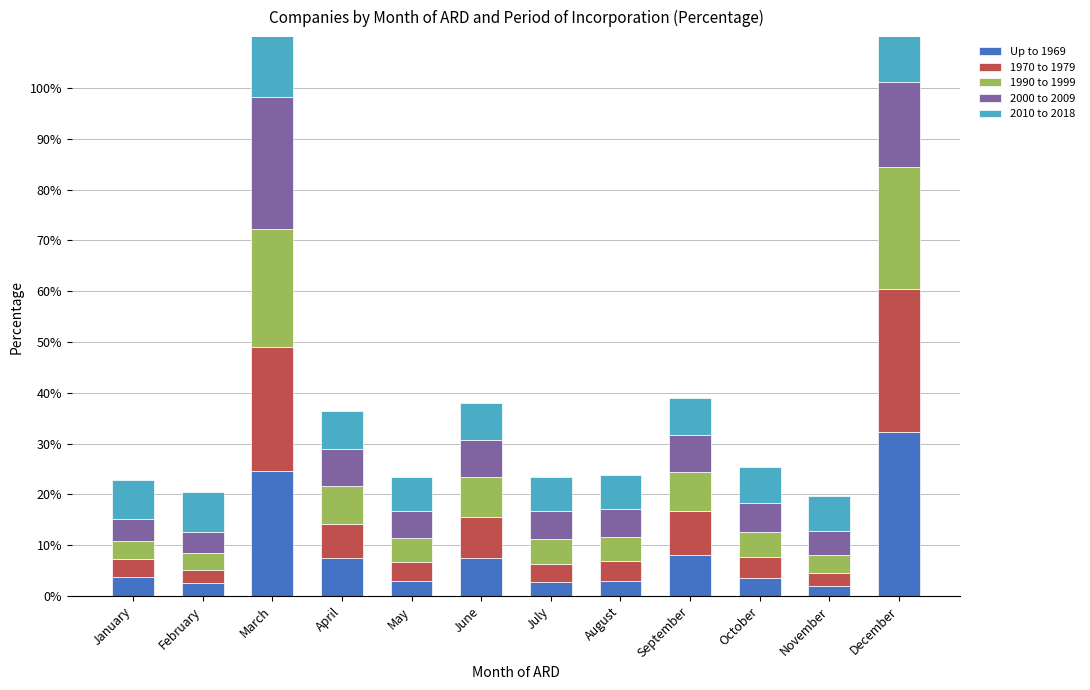

How many bars are there in total?

60